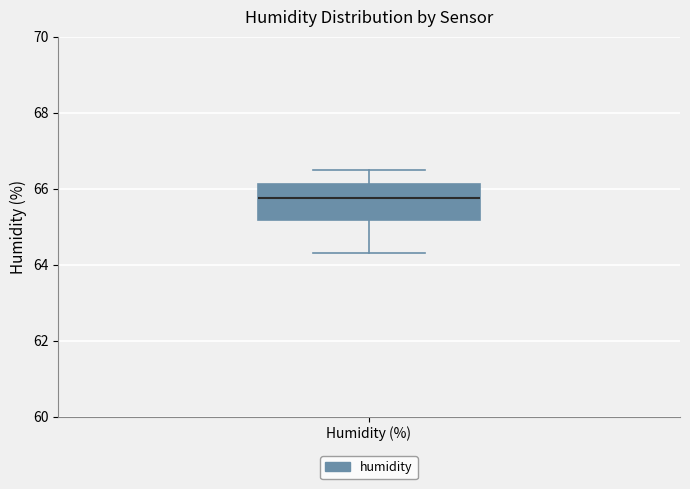

Read this box plot against the y-axis: the position of the median line, the range covered by the box, and the ends of both whiskers. The values are not printed on the chart, so give them approximately, as read against the axis.

median 65.8, box 65.2 to 66.2, whiskers 64.4 to 66.6